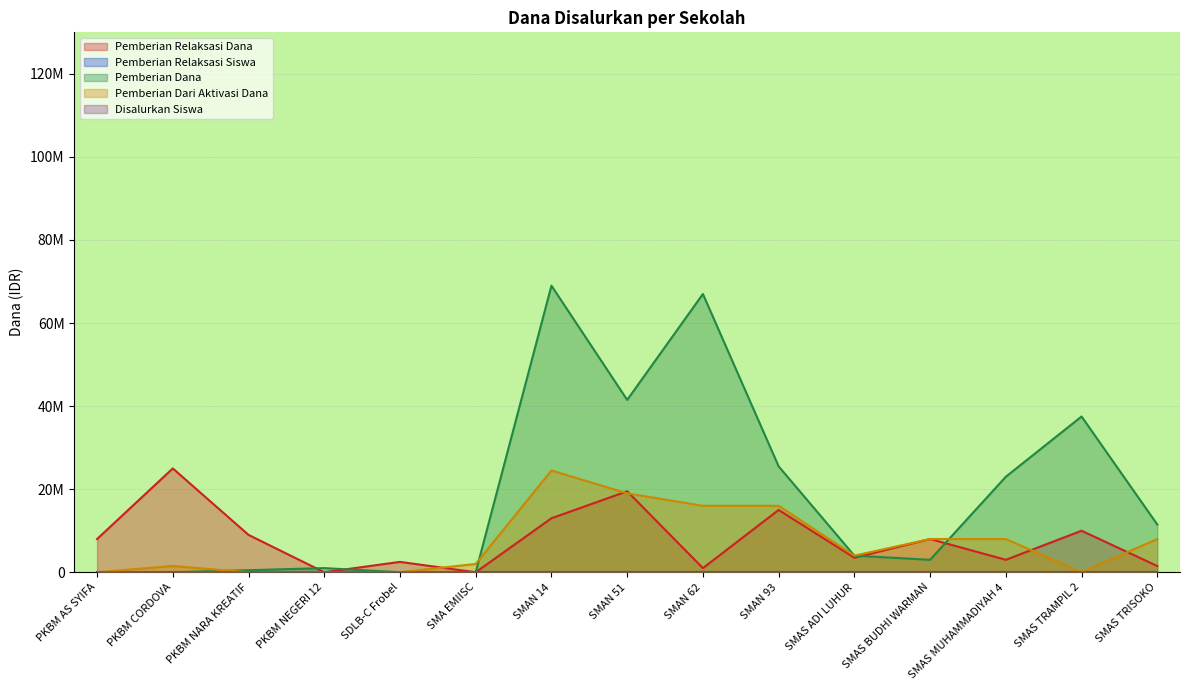

True or false: Pemberian Relaksasi Dana has more than 2 points higher than both neighbors.

True